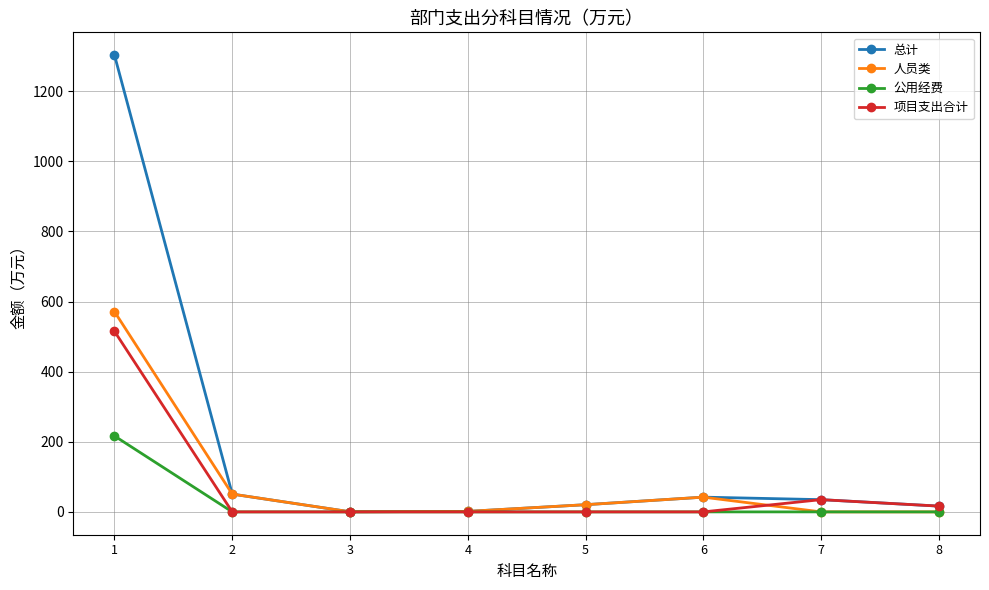

Is the value of 项目支出合计 at 1 greater than the value of 人员类 at 2?

Yes